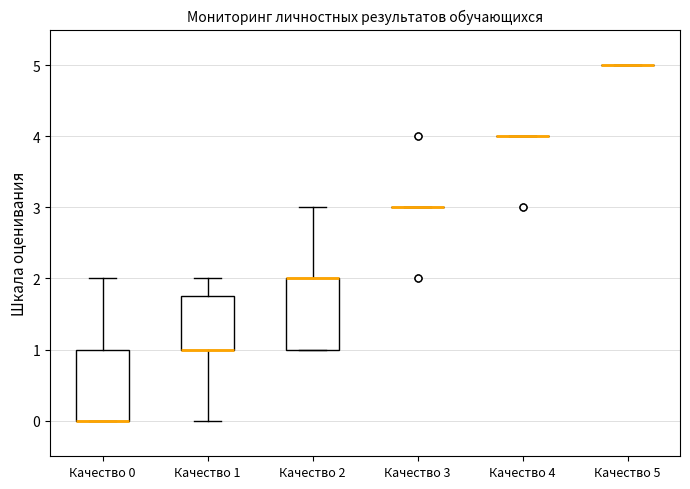

Reading left to right, read every box against the y-axis: the position of its median line, the range the box covers, and the ends of its whiskers. The values are not printed on the chart, so give them approximately, as read against the axis.

Качество 0: median 0.0 (drawn on the box's lower edge), box 0.0 to 1.0, whiskers 0.0 to 2.0
Качество 1: median 1.0 (drawn on the box's lower edge), box 1.0 to 1.8, whiskers 0.0 to 2.0
Качество 2: median 2.0 (drawn on the box's upper edge), box 1.0 to 2.0, whiskers 1.0 to 3.0
Качество 3: box collapsed to a line at 3.0, whiskers 3.0 to 3.0
Качество 4: box collapsed to a line at 4.0, whiskers 4.0 to 4.0
Качество 5: box collapsed to a line at 5.0, whiskers 5.0 to 5.0